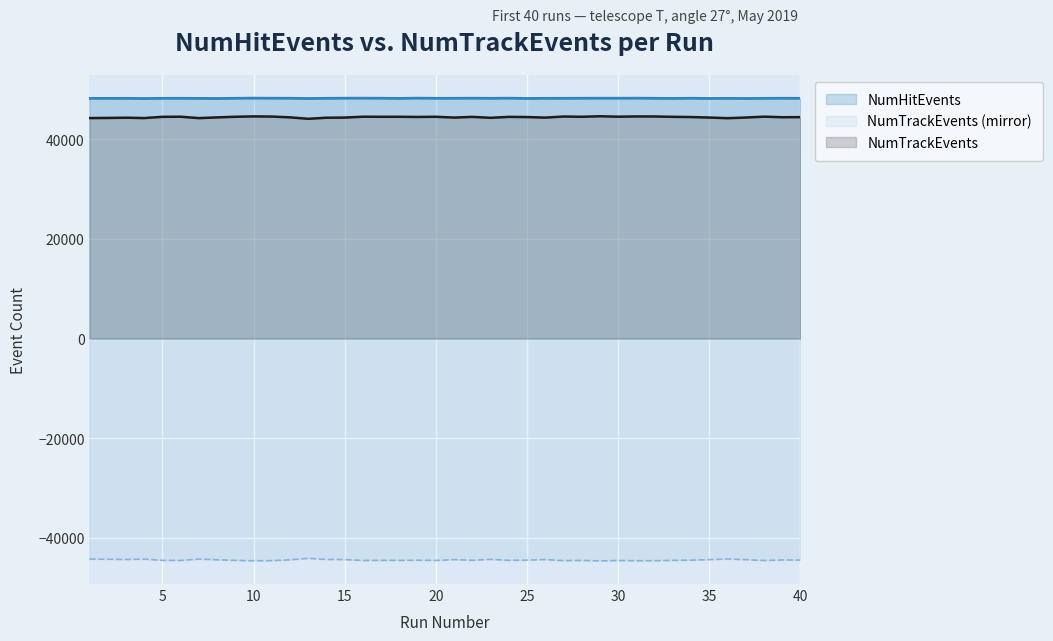

What is the smallest value displayed?

-44648